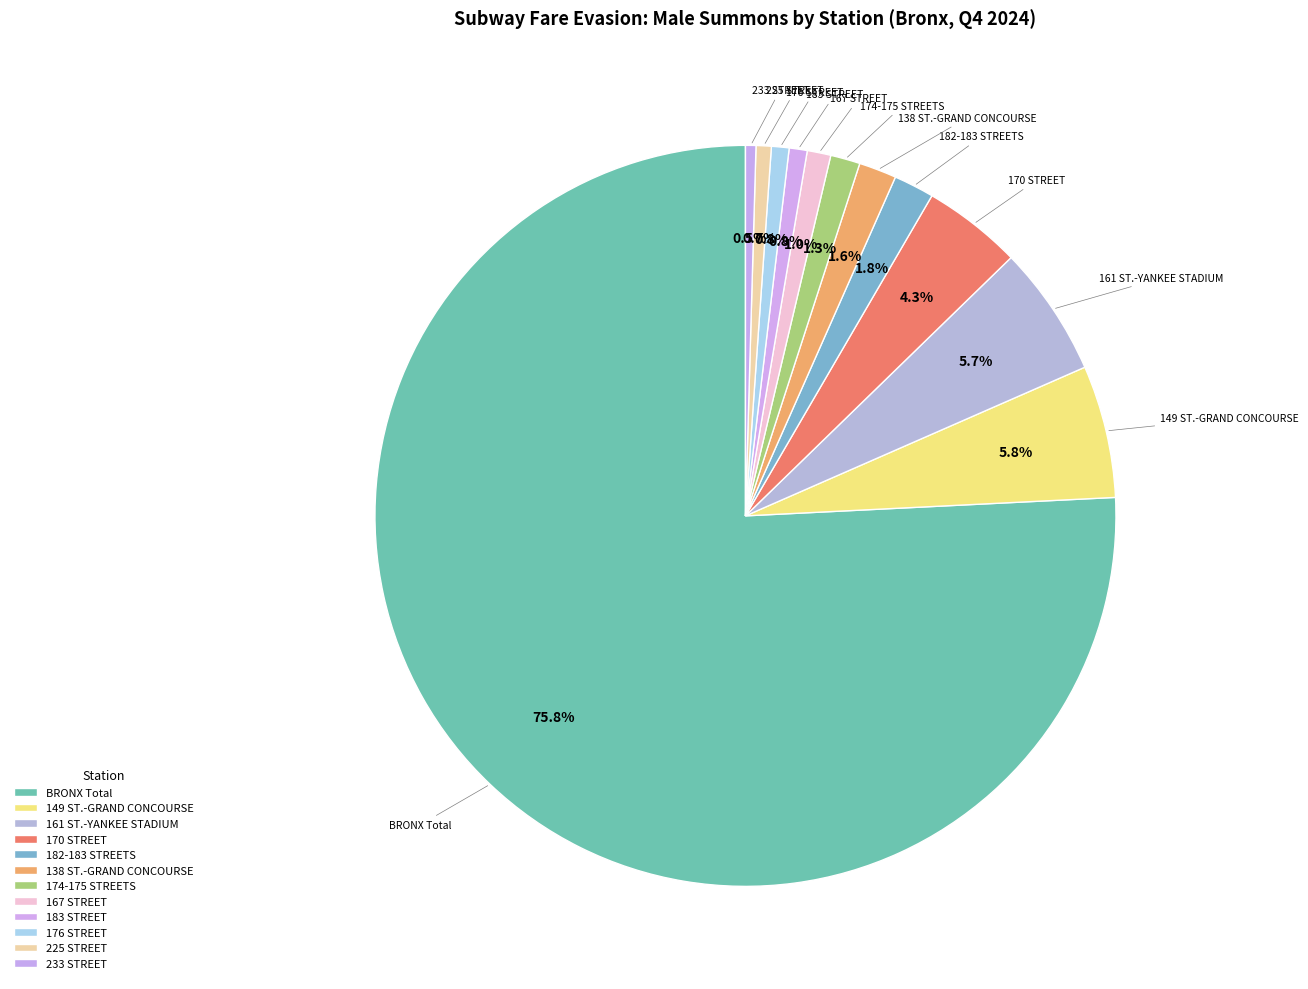

How many slices are in this pie chart?

12